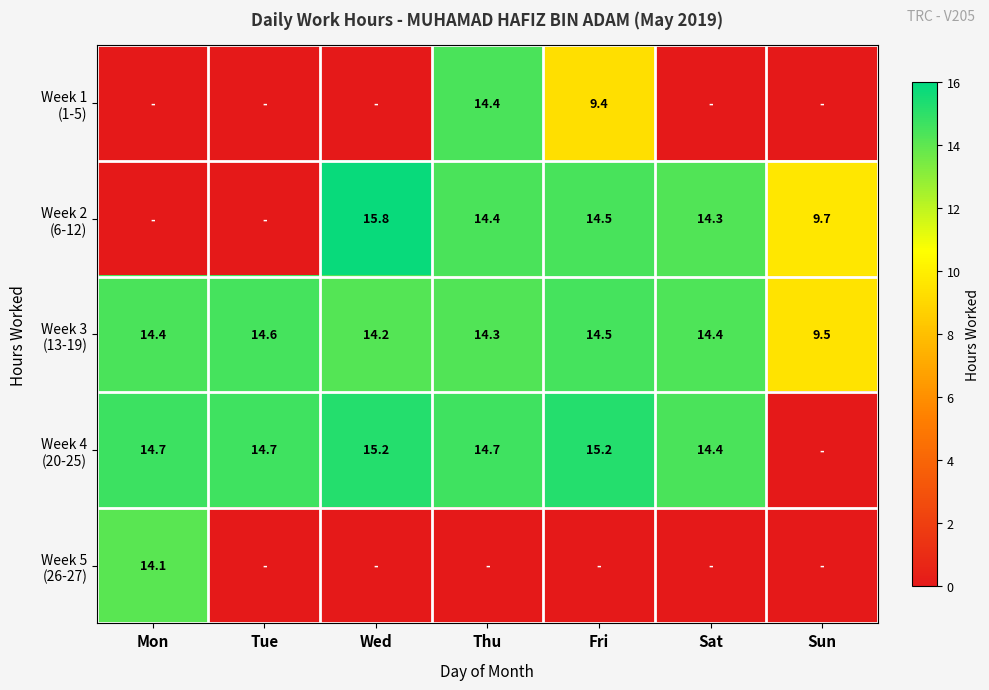

Is the value of Week 2 (6-12) at Wed greater than the value of Week 3 (13-19) at Sat?

Yes